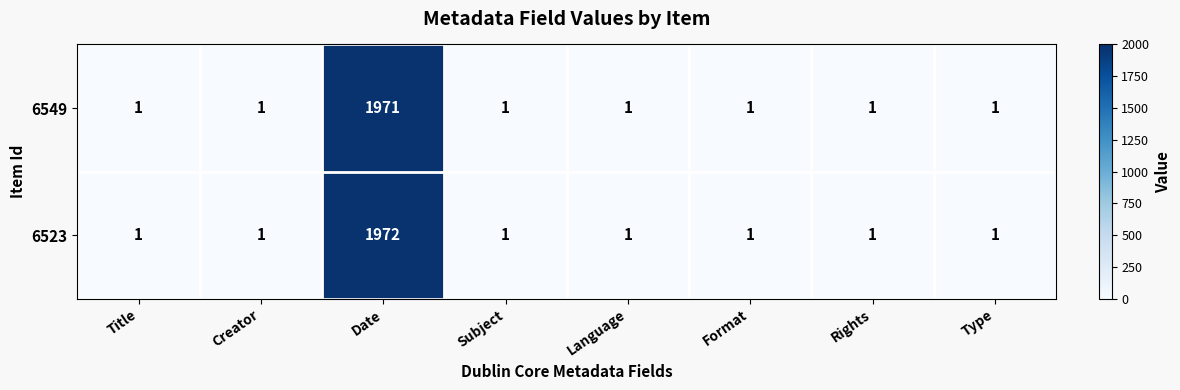

Which series has the widest spread of values?

6523